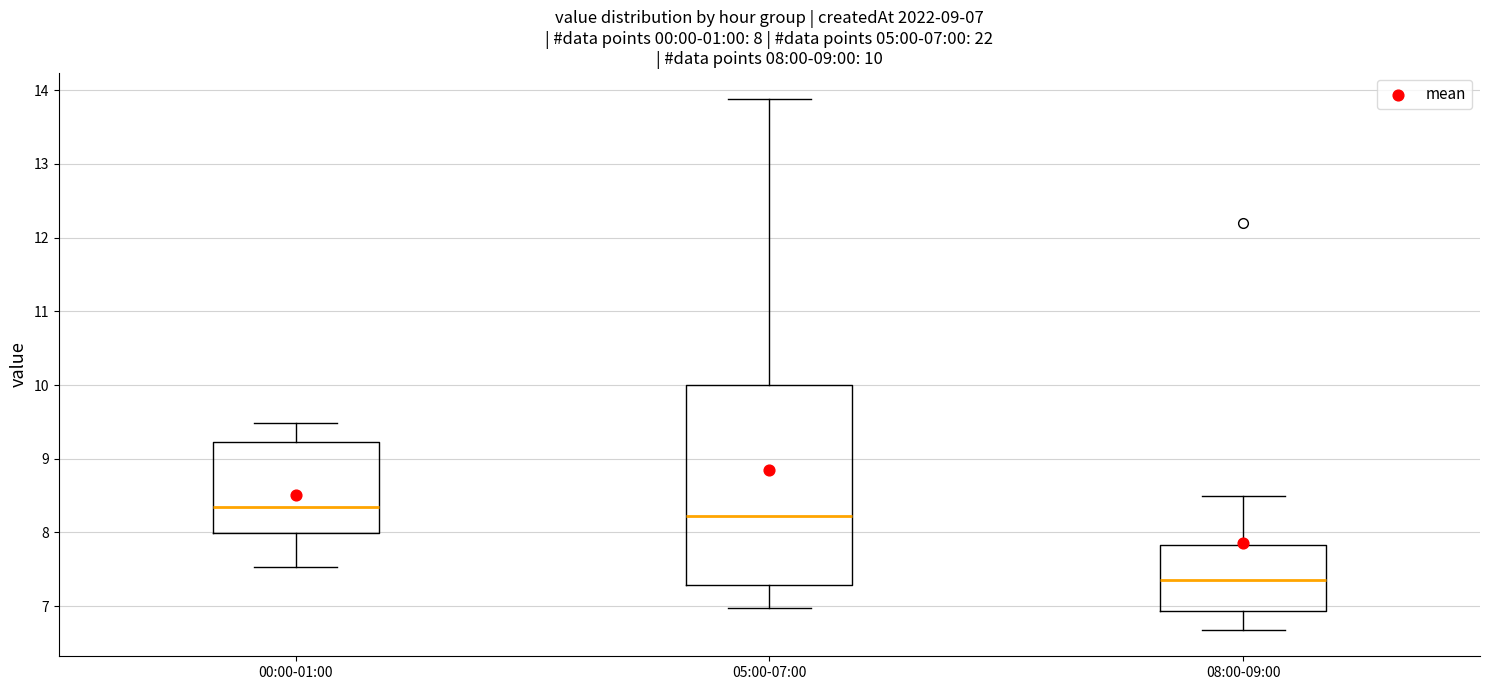

Which box is the tallest, from its lower edge to its upper edge?

05:00-07:00